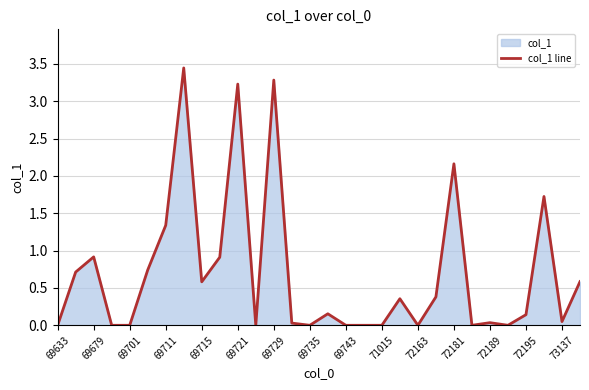

Which has a higher value, 71015 or 69711?

69711